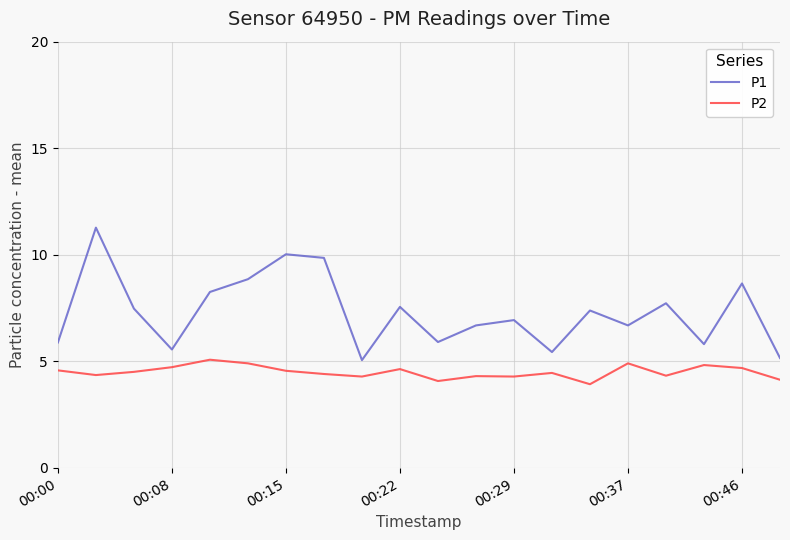

Which series has the widest spread of values?

P1